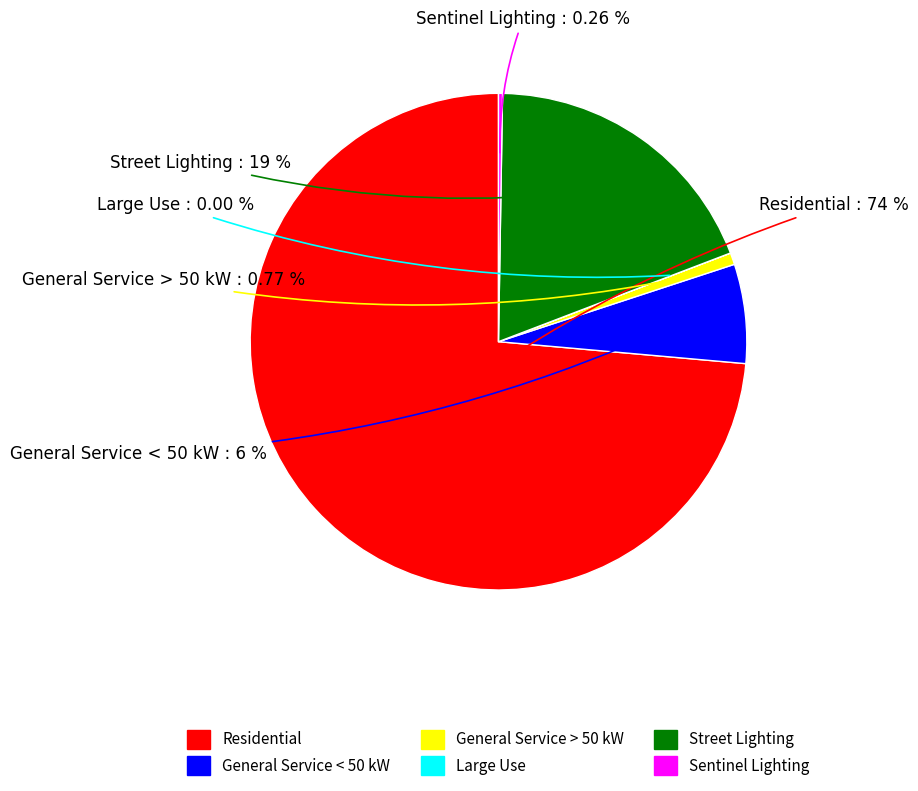

Is the sum of Street Lighting and General Service > 50 kW greater than half?

No